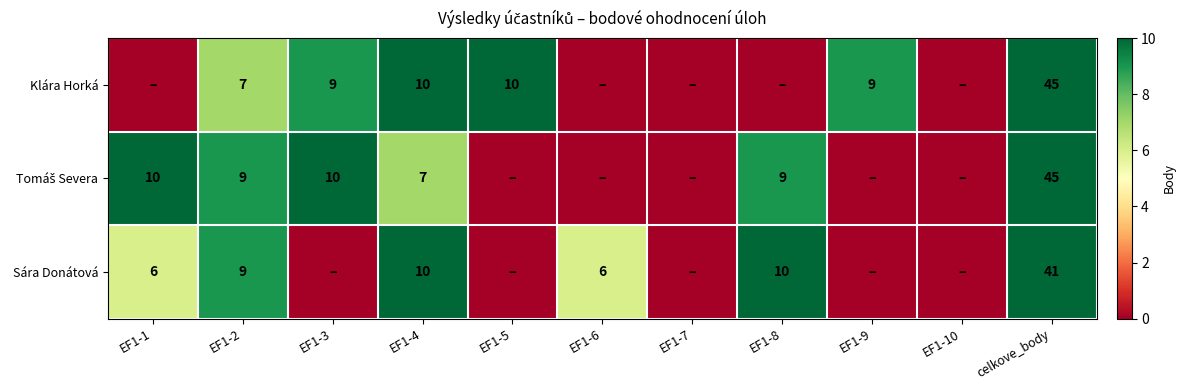

What is the difference between the Klára Horká values at celkove_body and EF1-3?

36